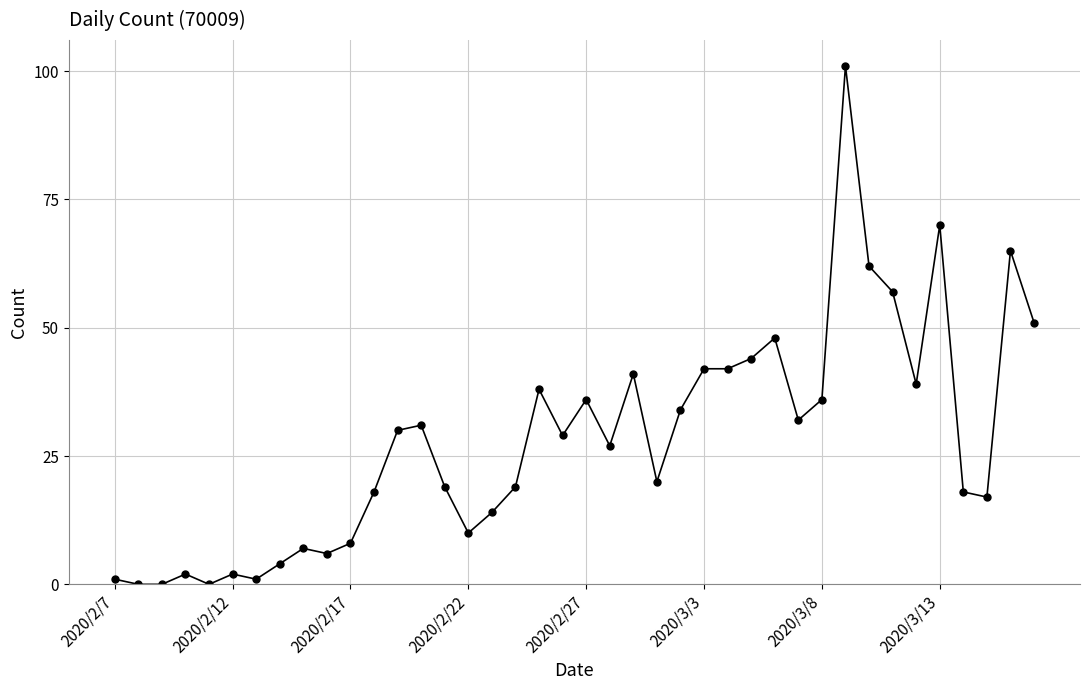

Does the chart have visible grid lines?

Yes